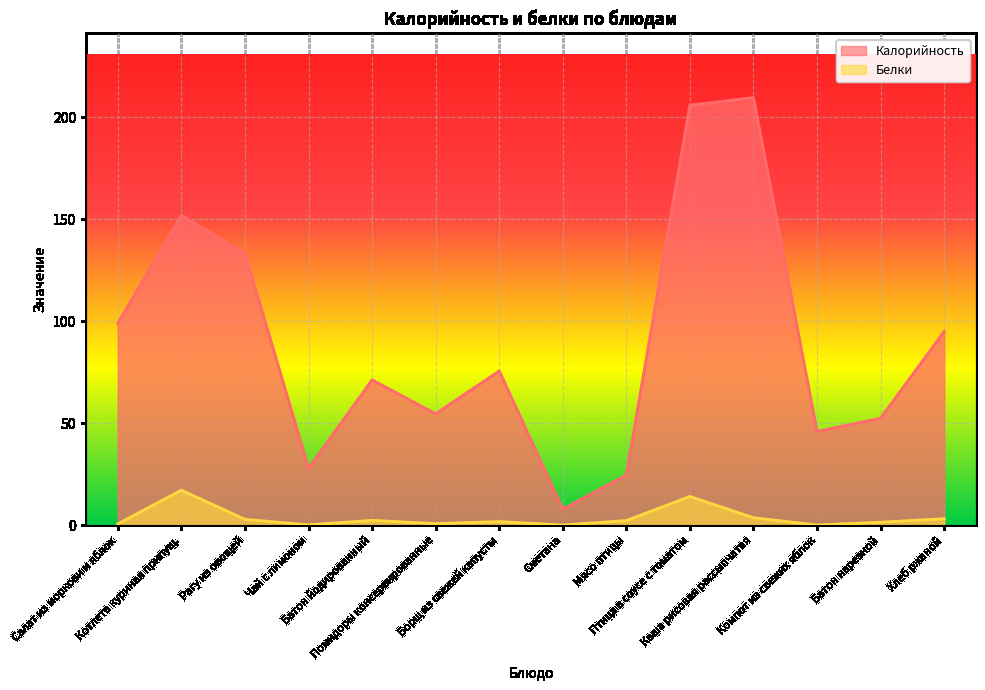

Between Котлета куриная припущ. and Батон нарезной, which is larger?

Котлета куриная припущ.